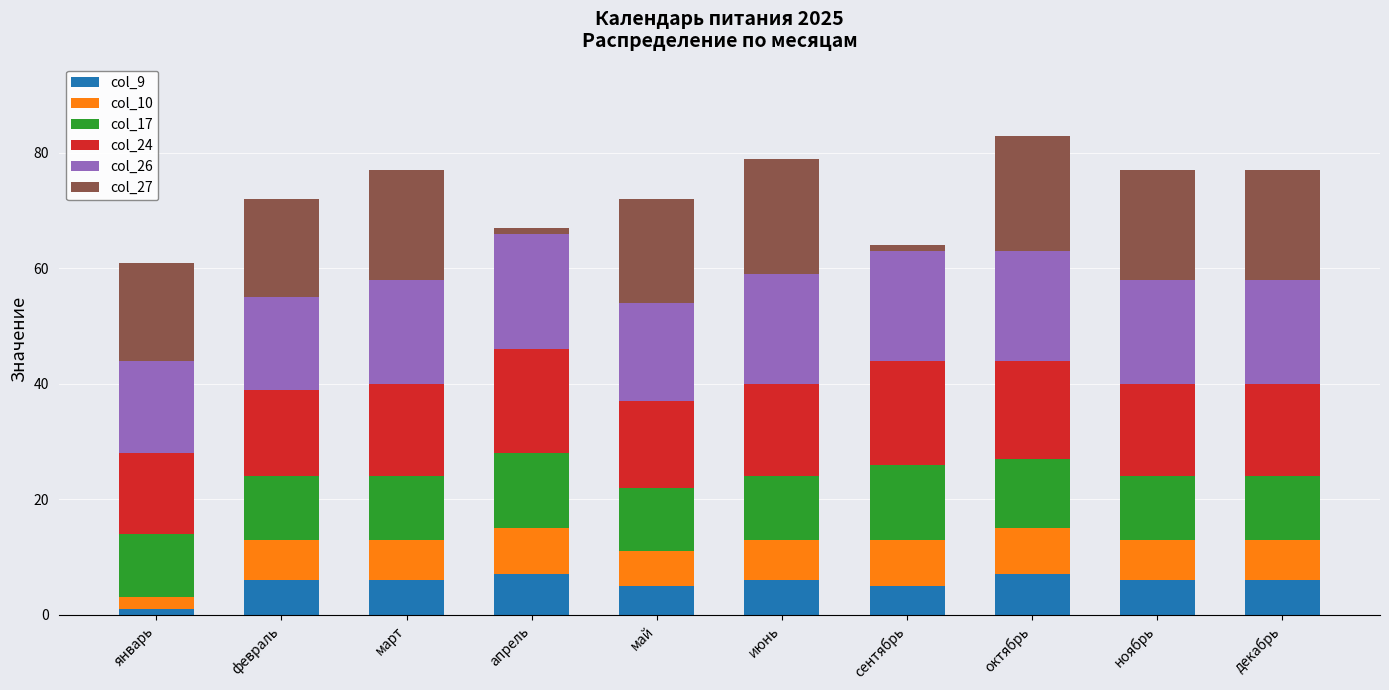

Which category has the lowest value in the col_9 series?

январь